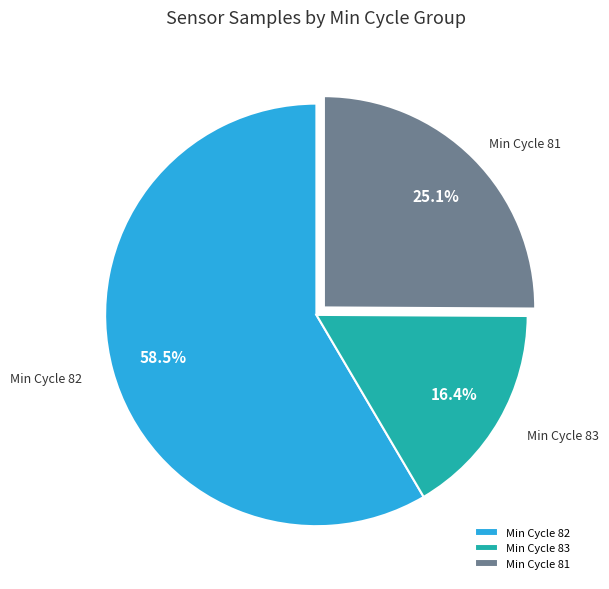

To the nearest percent, what is the average slice percentage?

33%